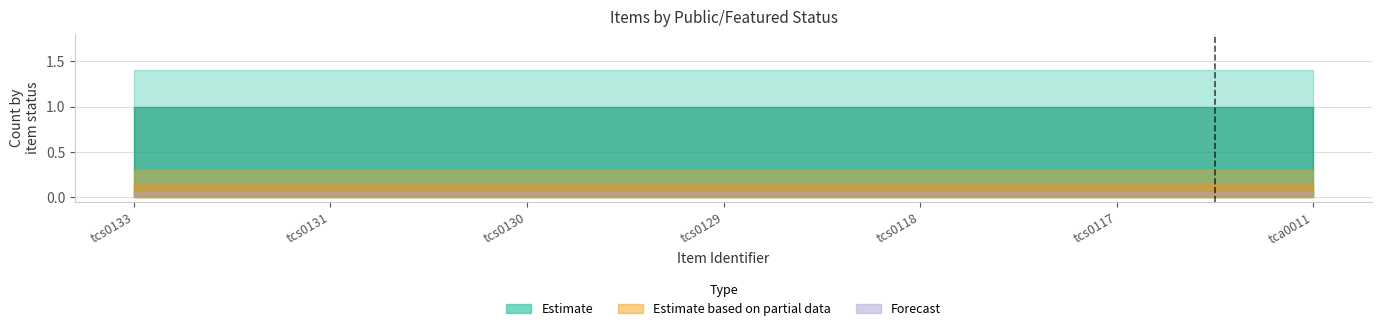

At which category is the sum across all series the highest?

tcs0133